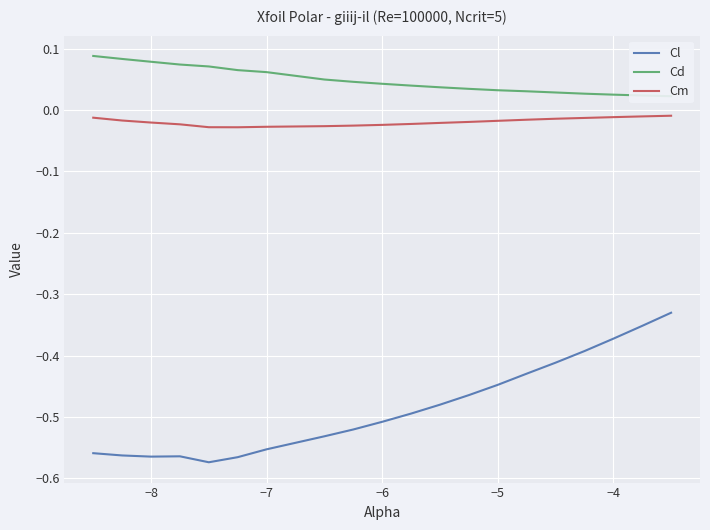

Reading left to right, extract all data points from this chart.

Cl: -0.6	-0.6	-0.6	-0.6	-0.6	-0.6	-0.6	-0.5	-0.5	-0.5	-0.5	-0.5	-0.5	-0.4	-0.4	-0.4	-0.4	-0.4	-0.4	-0.3
Cd: 0.1	0.1	0.1	0.1	0.1	0.1	0.1	0.0	0.0	0.0	0.0	0.0	0.0	0.0	0.0	0.0	0.0	0.0	0.0	0.0
Cm: -0.0	-0.0	-0.0	-0.0	-0.0	-0.0	-0.0	-0.0	-0.0	-0.0	-0.0	-0.0	-0.0	-0.0	-0.0	-0.0	-0.0	-0.0	-0.0	-0.0